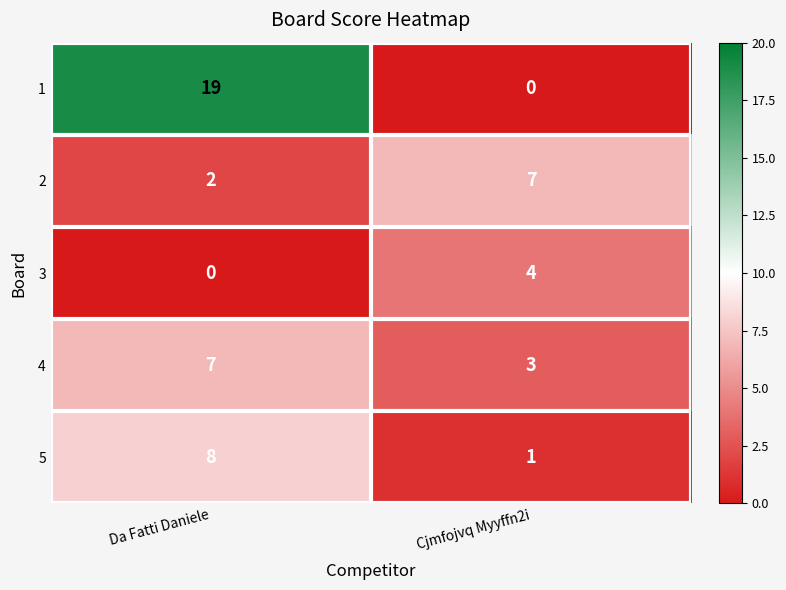

Reading right to left, extract all data points from this chart.

1: 0	19
2: 7	2
3: 4	0
4: 3	7
5: 1	8